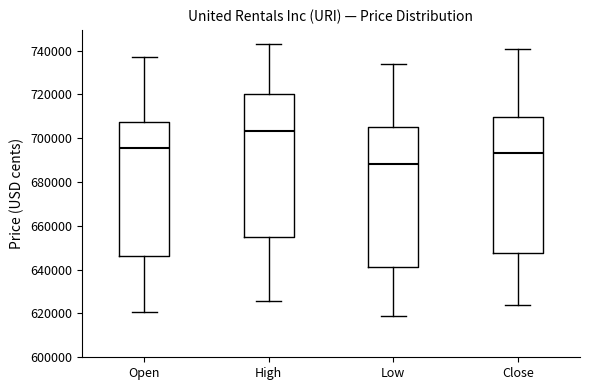

Reading left to right, read every box against the y-axis: the position of its median line, the range the box covers, and the ends of its whiskers. The values are not printed on the chart, so give them approximately, as read against the axis.

Open: median 696000, box 646000 to 708000, whiskers 620000 to 736000
High: median 704000, box 656000 to 720000, whiskers 626000 to 744000
Low: median 688000, box 642000 to 704000, whiskers 618000 to 734000
Close: median 694000, box 648000 to 710000, whiskers 624000 to 740000